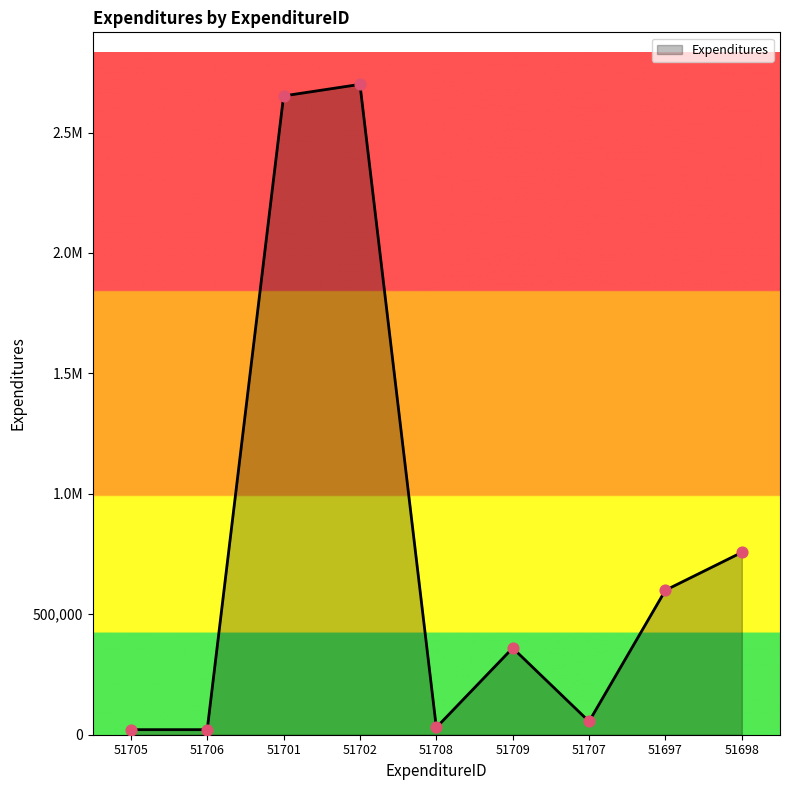

What is the change in value from 51701 to 51708?

-2622000